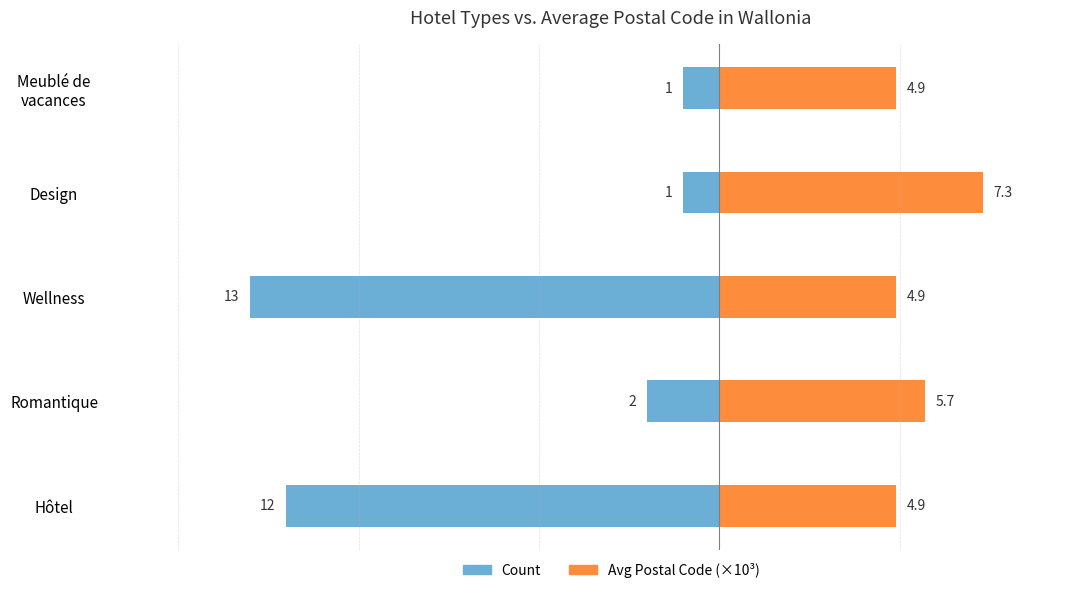

What is the highest value of the Avg Postal Code (×10³) series?

7.3